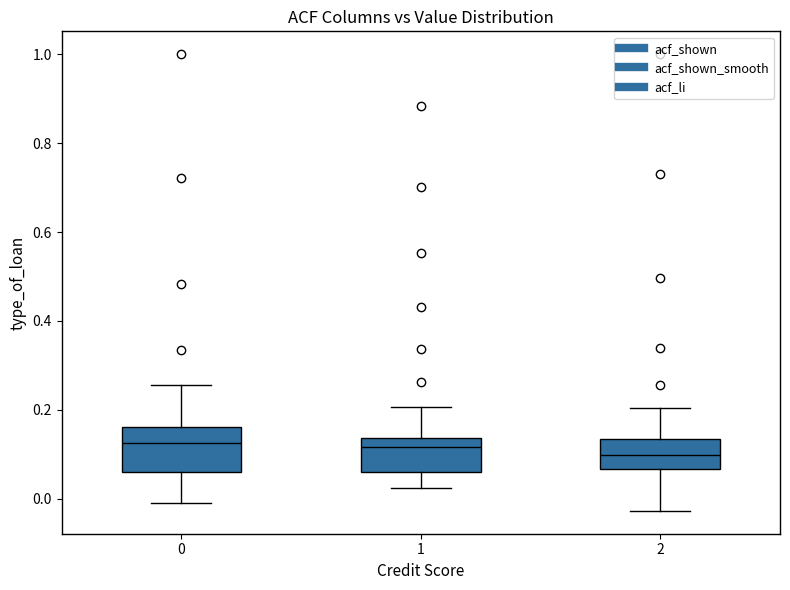

Reading left to right, transcribe this box plot: for each box, give where its median line is, the range the box spans, and where its two whiskers end, as read against the y-axis. The values are not printed on the chart, so give them approximately, as read against the axis.

0: median 0.12, box 0.06 to 0.16, whiskers 0.00 to 0.26
1: median 0.12, box 0.06 to 0.14, whiskers 0.02 to 0.20
2: median 0.10, box 0.06 to 0.14, whiskers -0.02 to 0.20